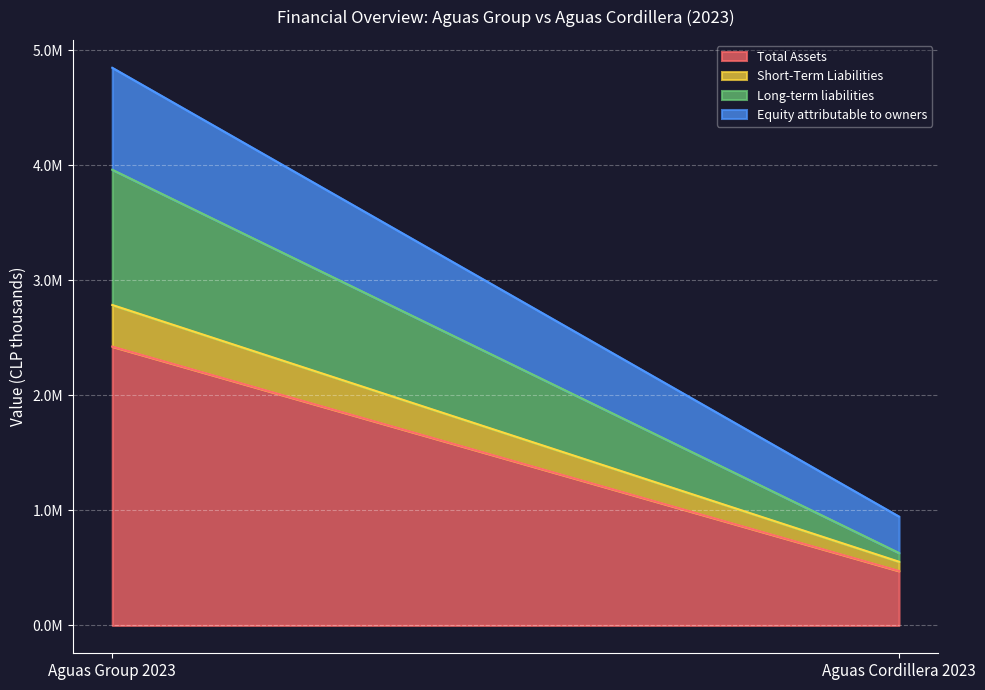

At which label is Equity attributable to owners closest to 601262?

Aguas Group 2023